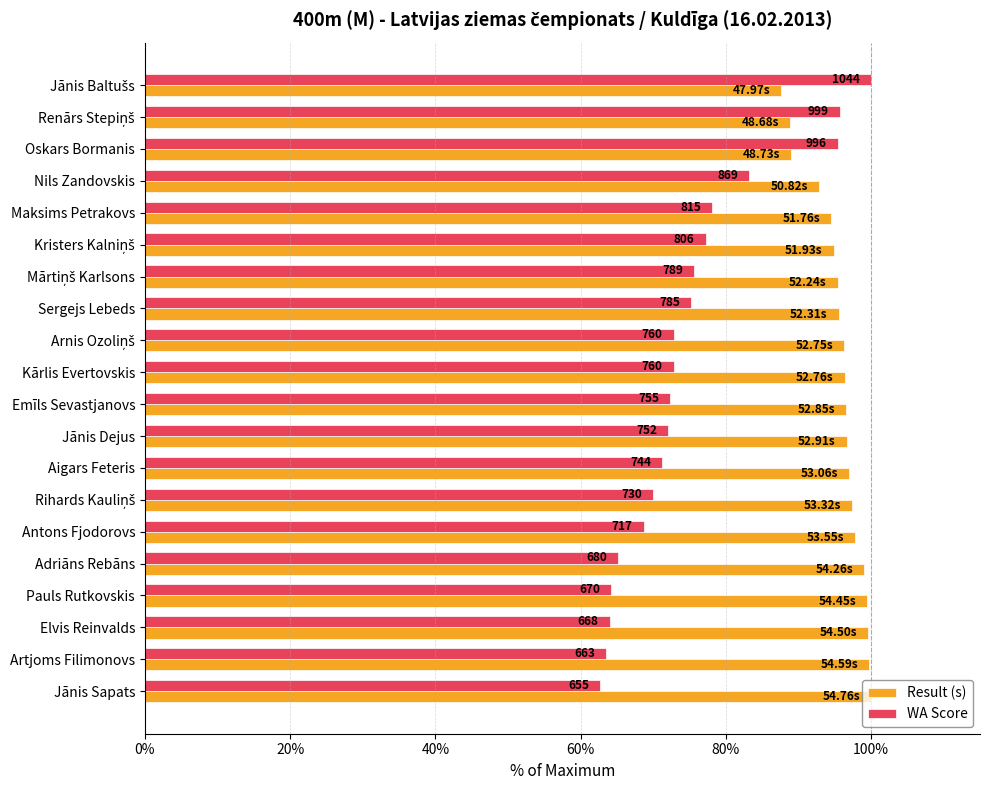

What are all the series names shown in the legend?

Result (s), WA Score